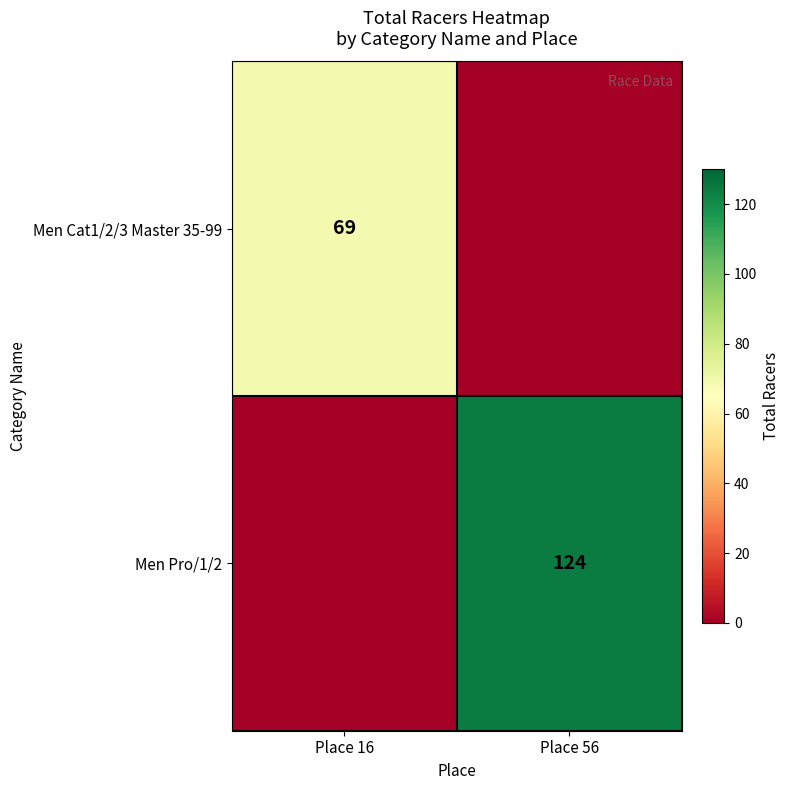

How many categories are shown in the chart?

2